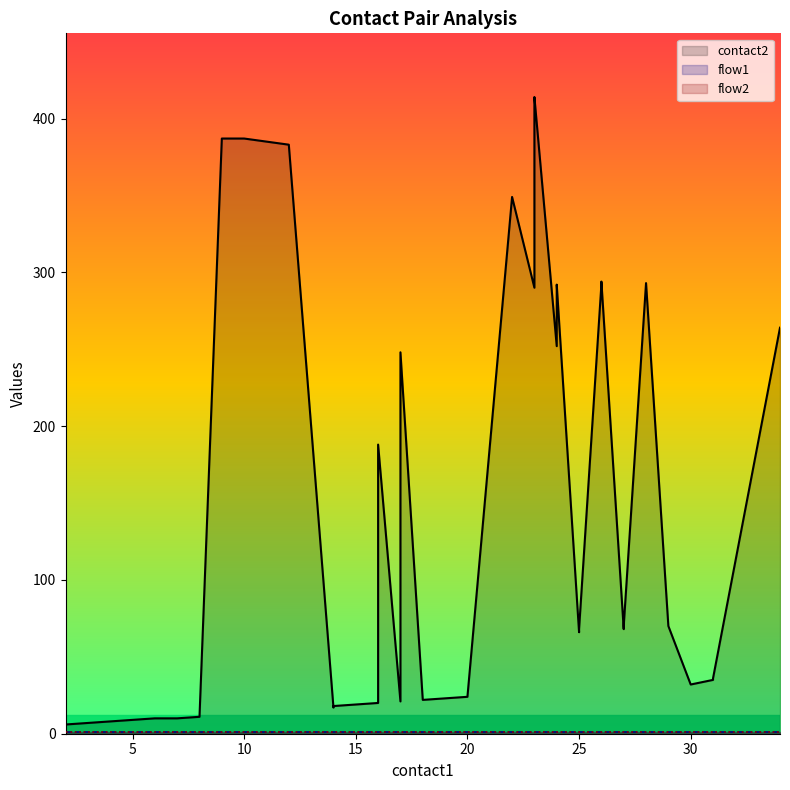

Does the chart have visible grid lines?

No